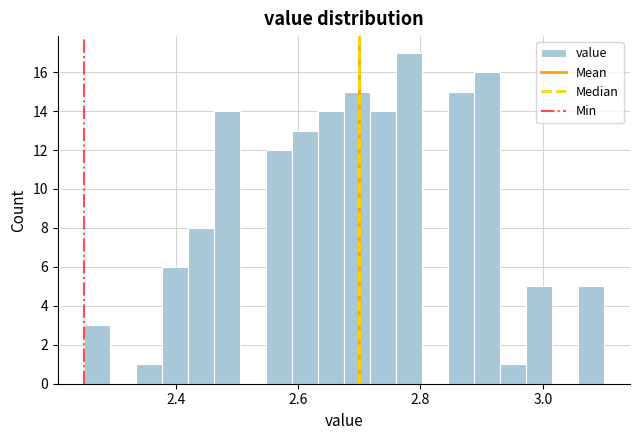

Around what value on the x-axis is the tallest bar? Give the approximate position of its centre, as read against the axis.

2.78